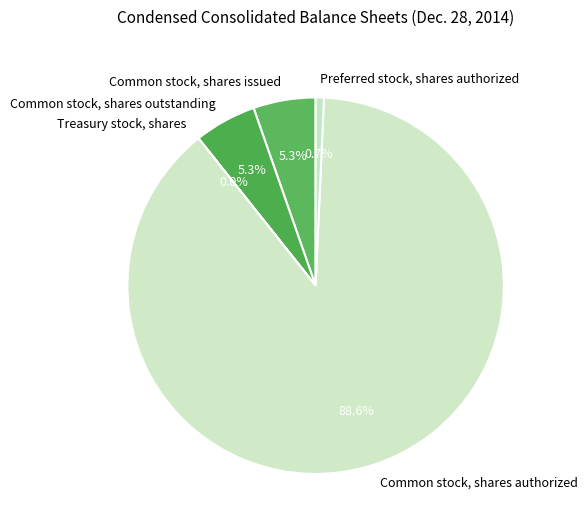

What portion of the pie excludes Preferred stock, shares authorized?

99.3%